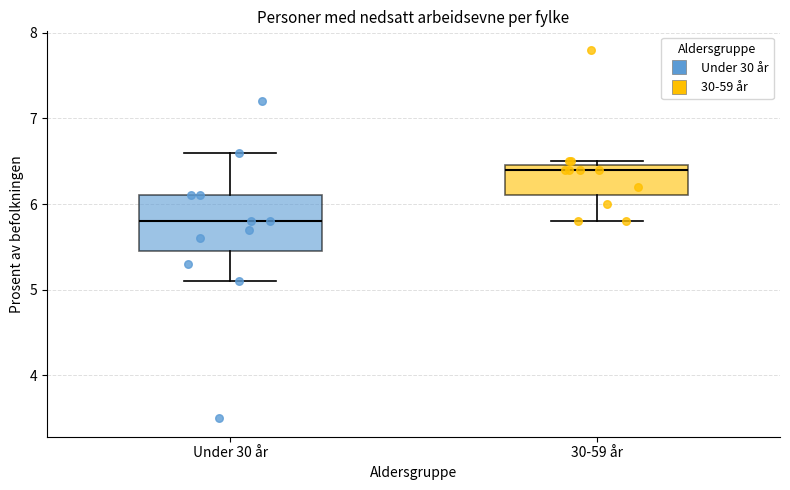

Which box has the highest median line?

30-59 år